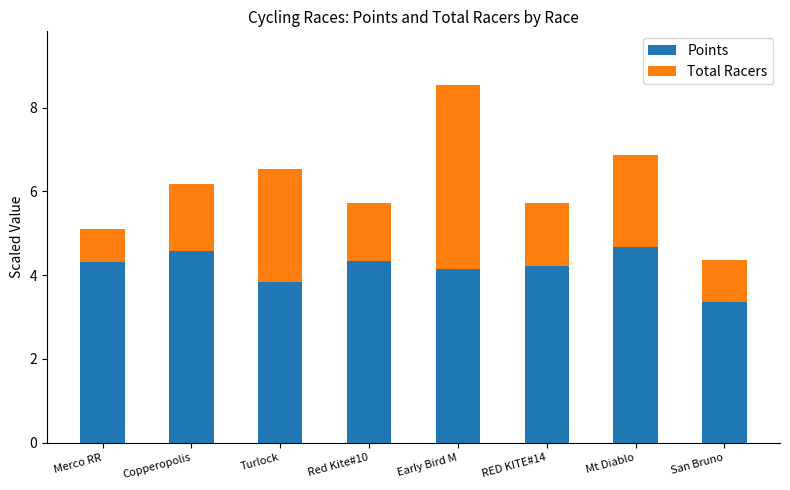

What is the lowest value of the Points series?

3.4